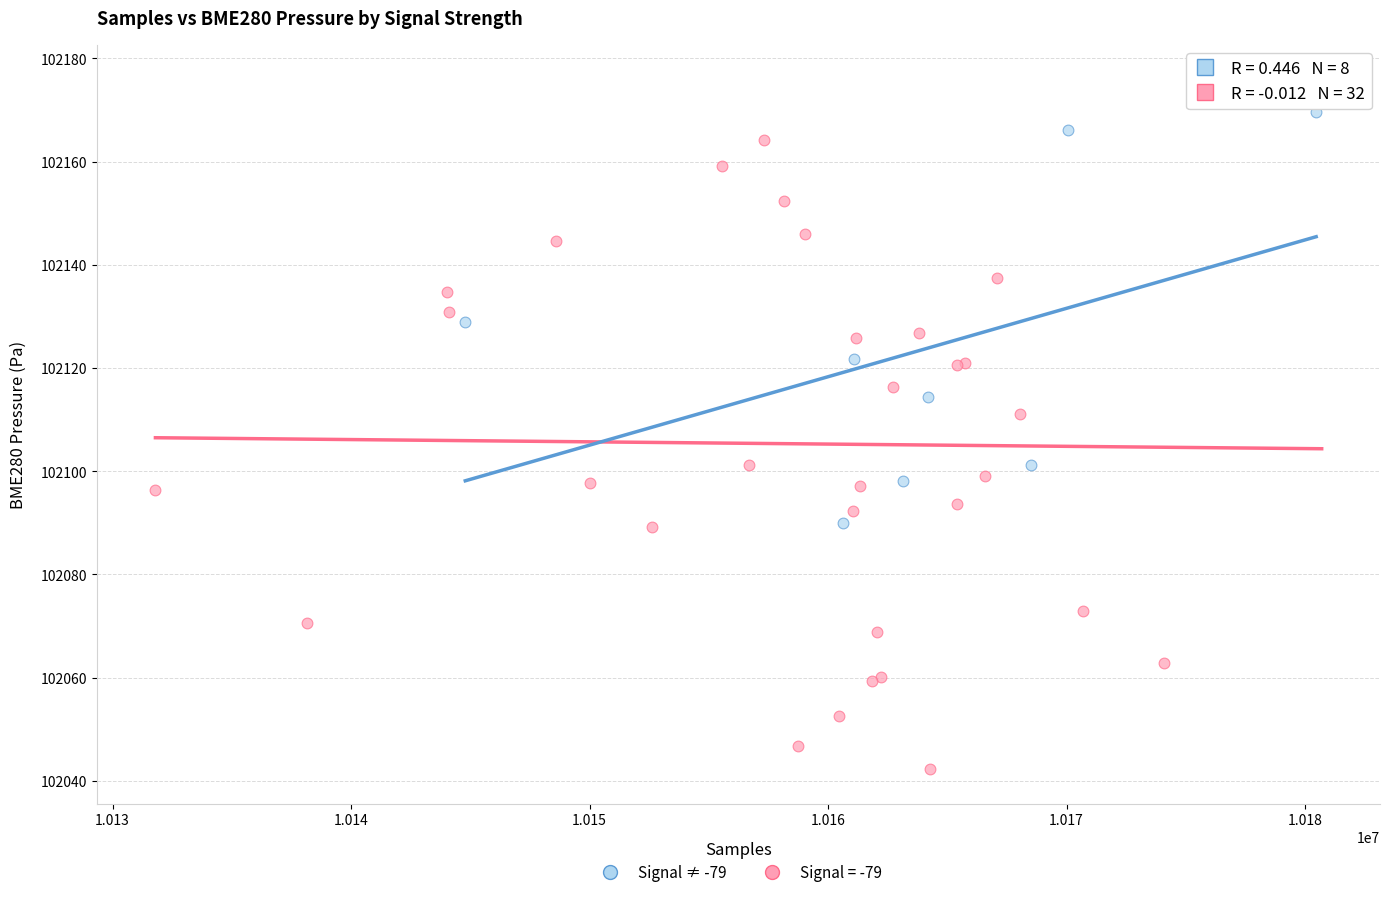

Which series has the largest Y range (max minus min)?

Signal = -79